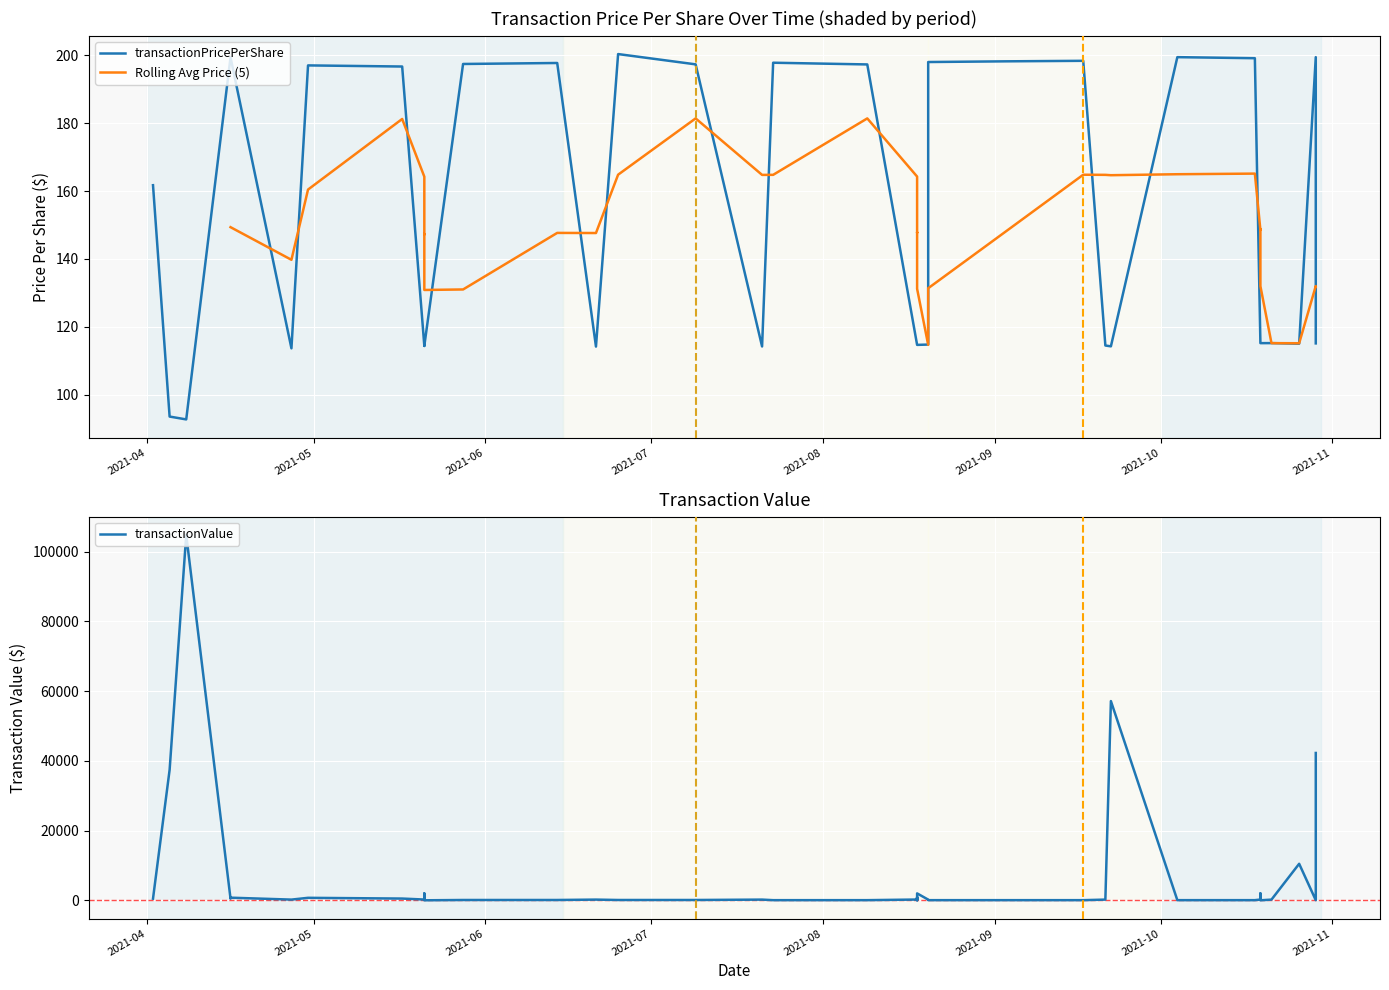

What is the spread (max minus min) of values at 2021-05-21?

101.6